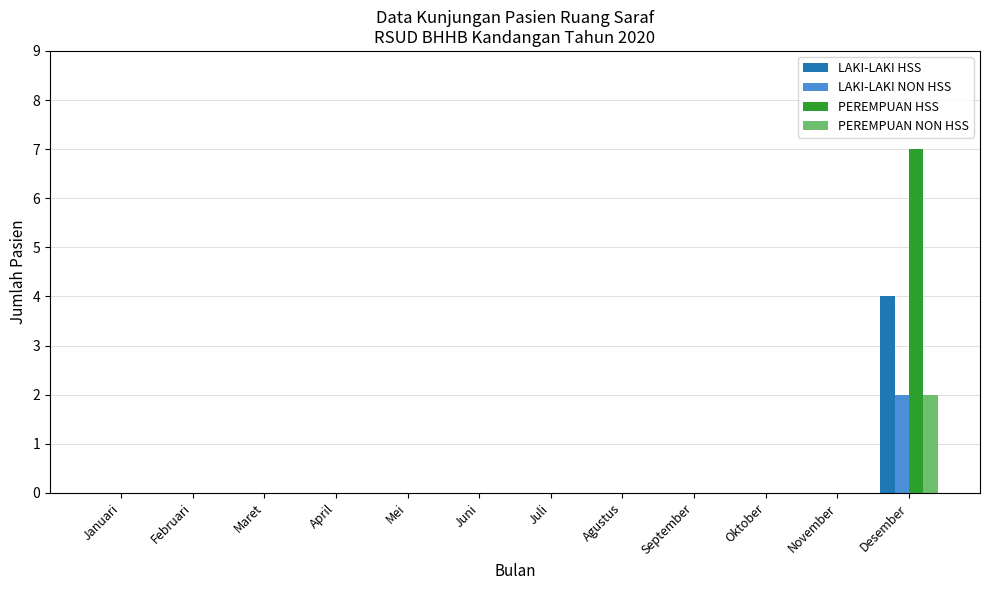

The LAKI-LAKI HSS series shows 0 at Maret. True or false?

True